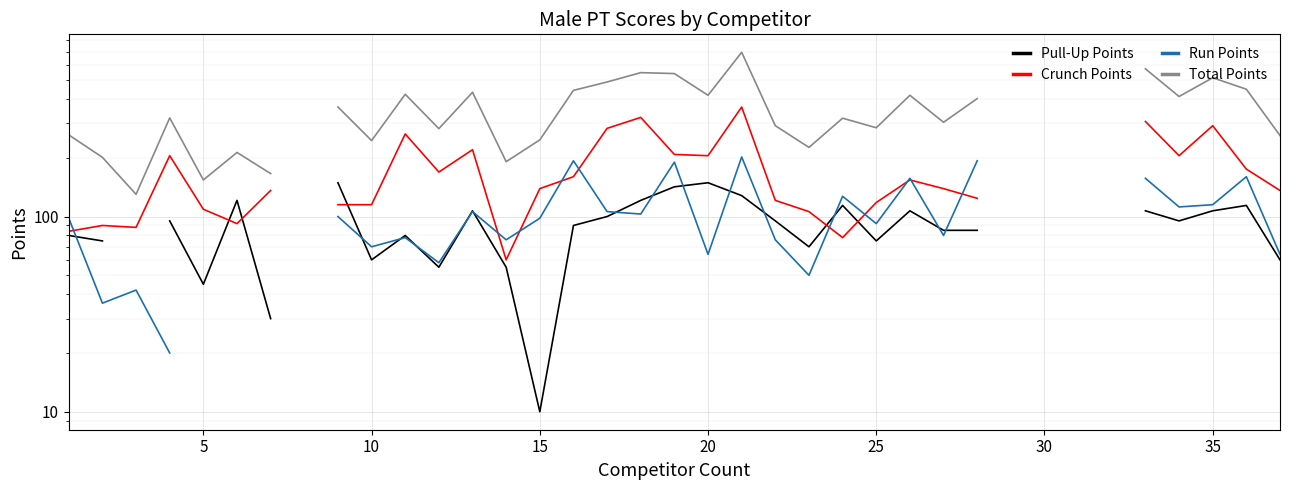

Which series has the largest range (max minus min)?

Total Points